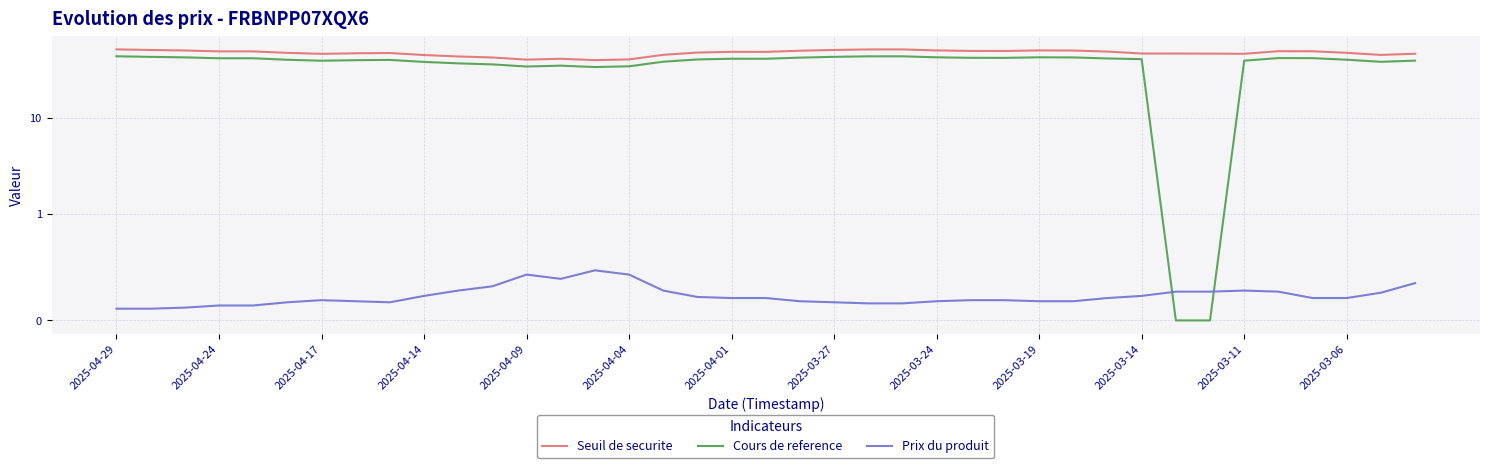

In Cours de reference, how many points are higher than both neighbors (excluding endpoints)?

6